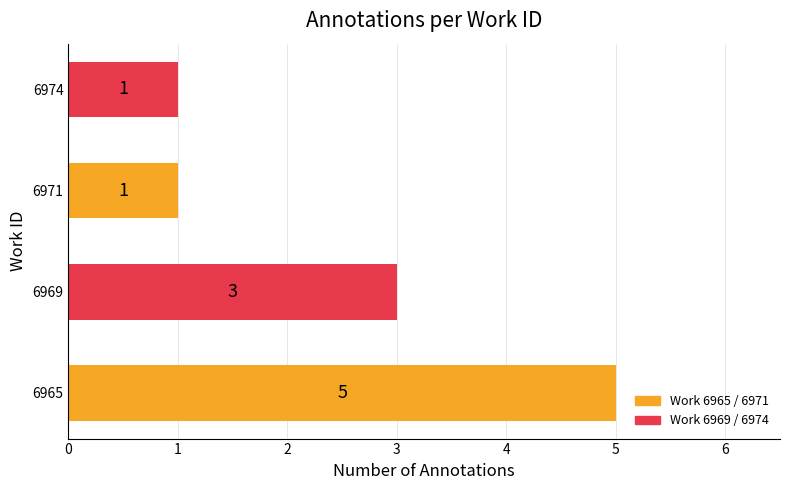

How many values are between 1 and 5?

4